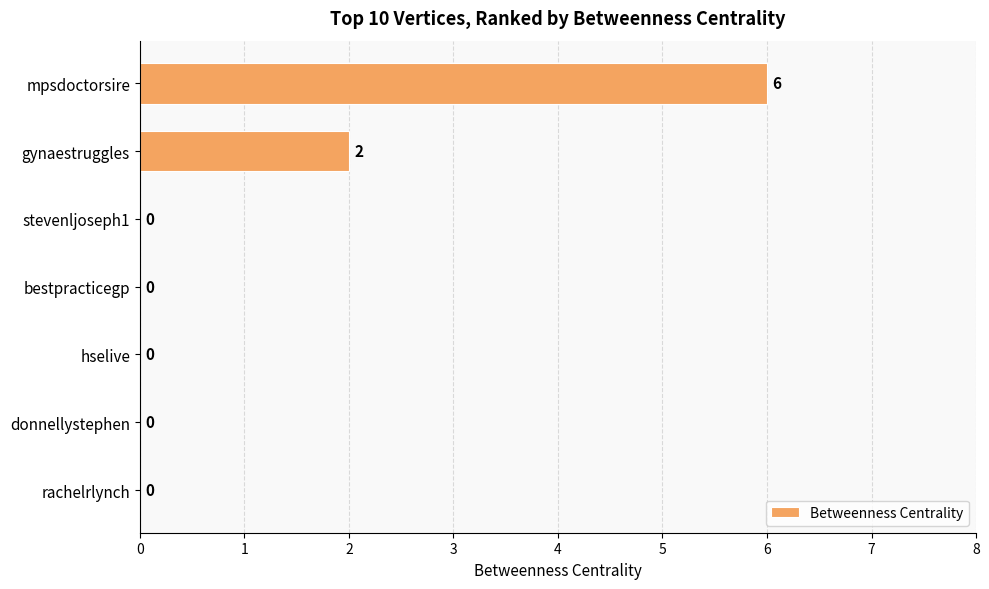

How many values exceed 0?

2